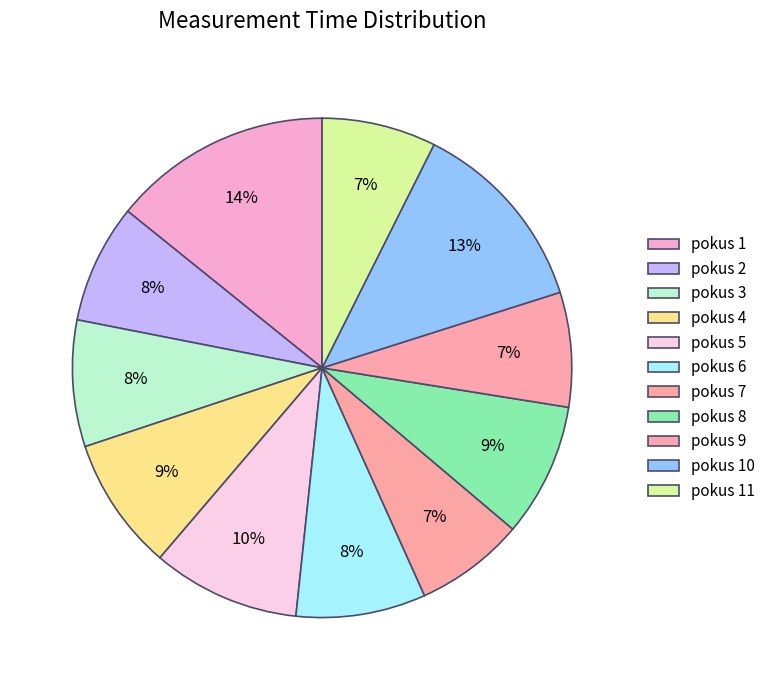

Count the number of slices in the pie.

11